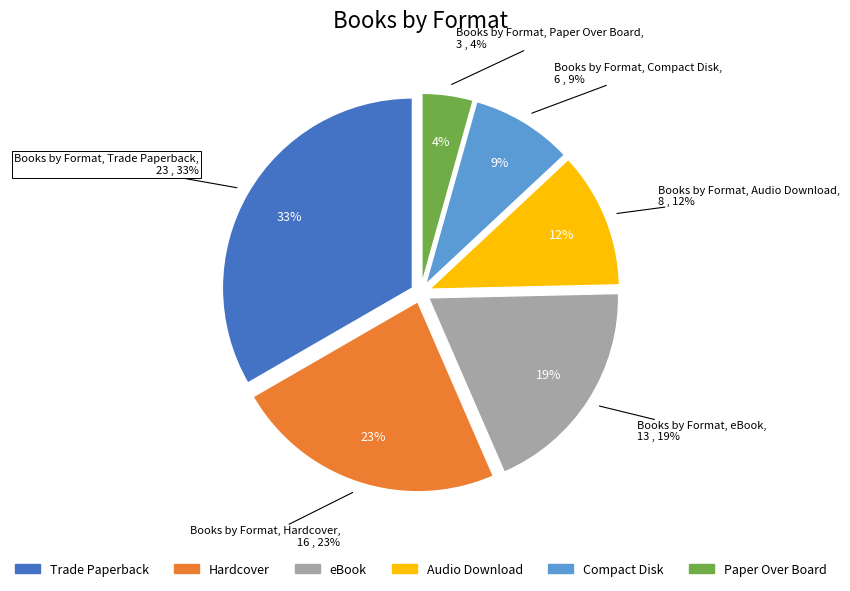

What portion of the pie excludes Hardcover?

76.8%